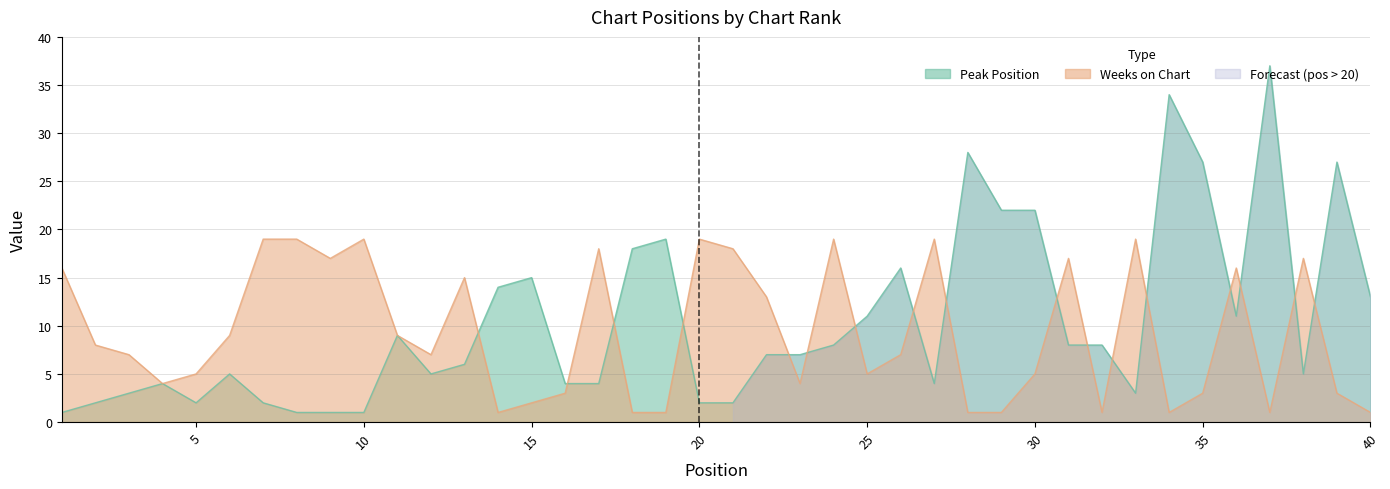

What is the sum of the Weeks on Chart values at 35 and 29?

4